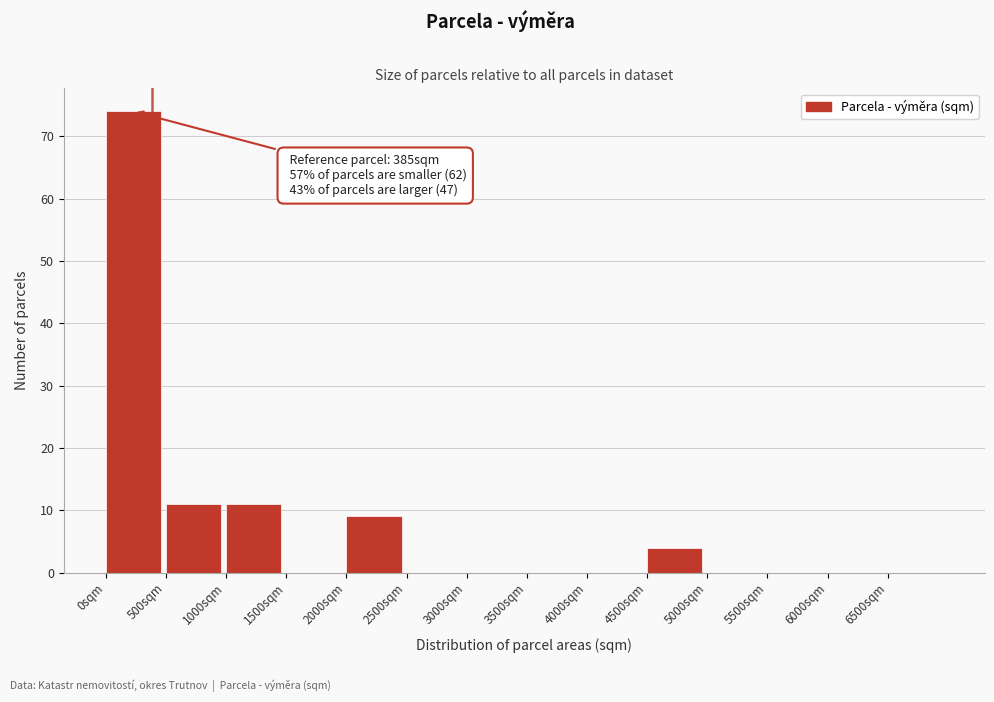

Which range on the x-axis has the tallest bar?

0 to 500